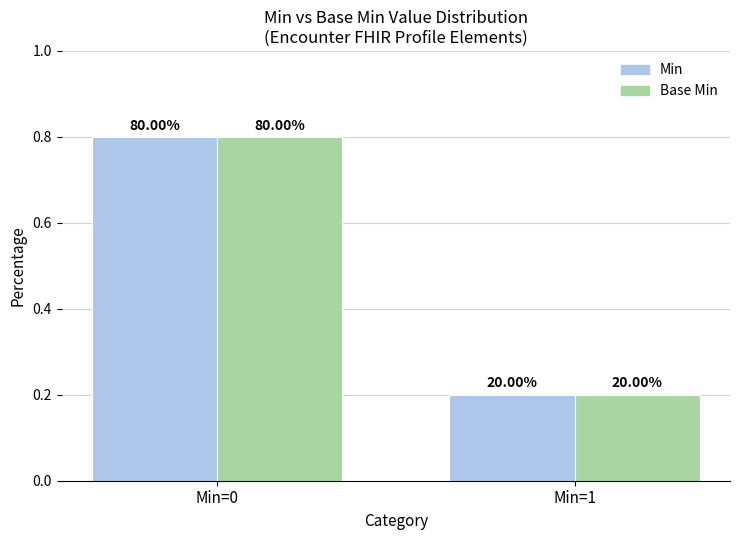

Which series changed the most between Min=0 and Min=1?

Min